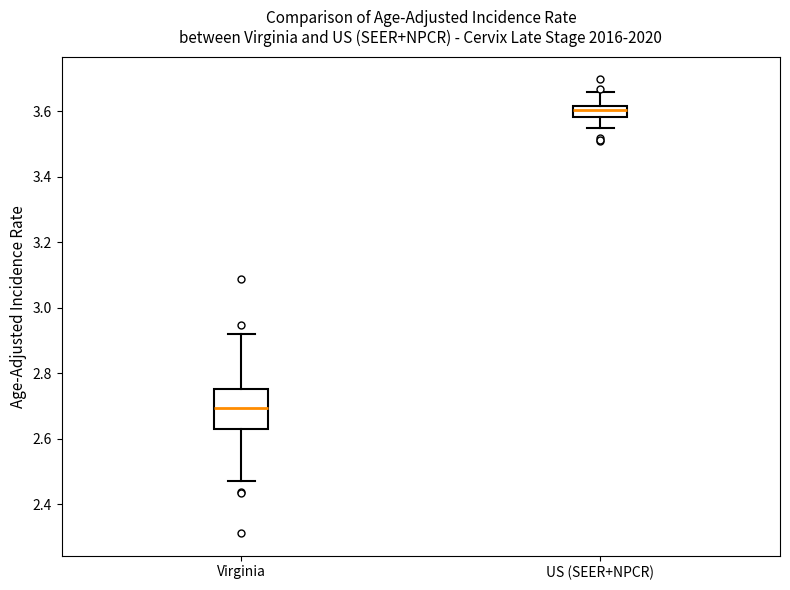

Which box is the tallest, from its lower edge to its upper edge?

Virginia